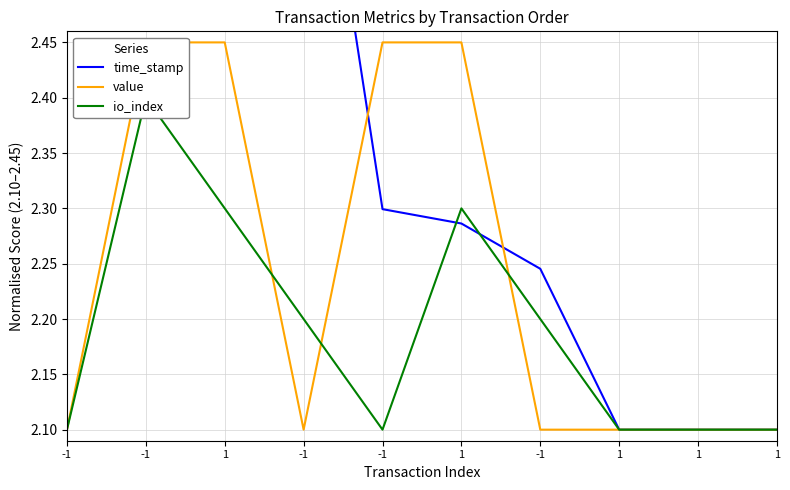

True or false: value has more than 2 points higher than both neighbors.

False